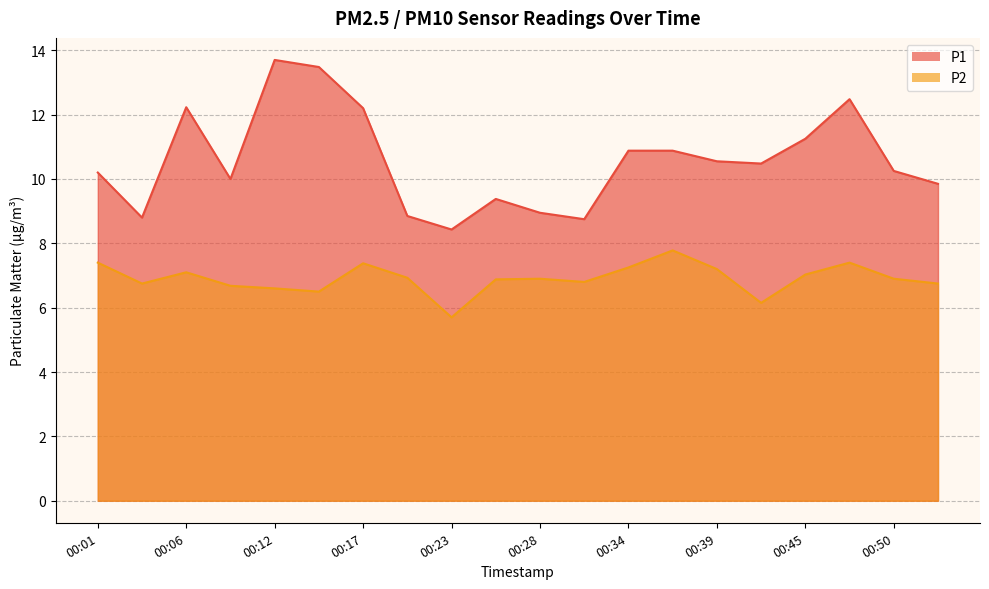

The value of P2 at 00:12 is 6.6. True or false?

True